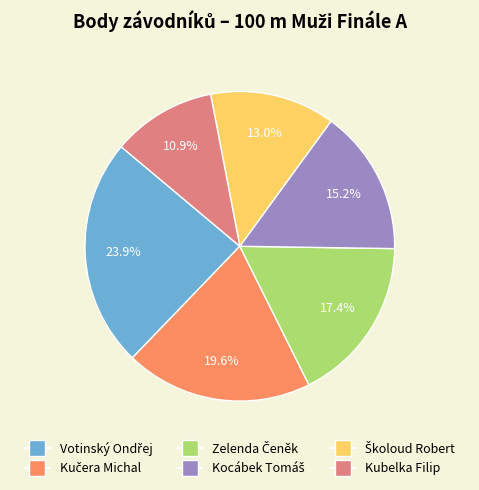

Which slice is the smallest?

Kubelka Filip